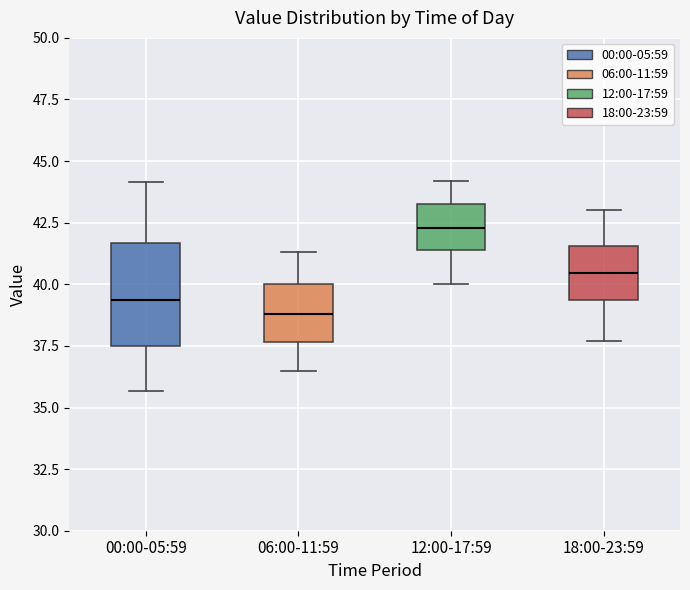

Where does the upper whisker of the box for 12:00-17:59 end on the y-axis? The values are not printed on the chart, so give them approximately, as read against the axis.

44.0